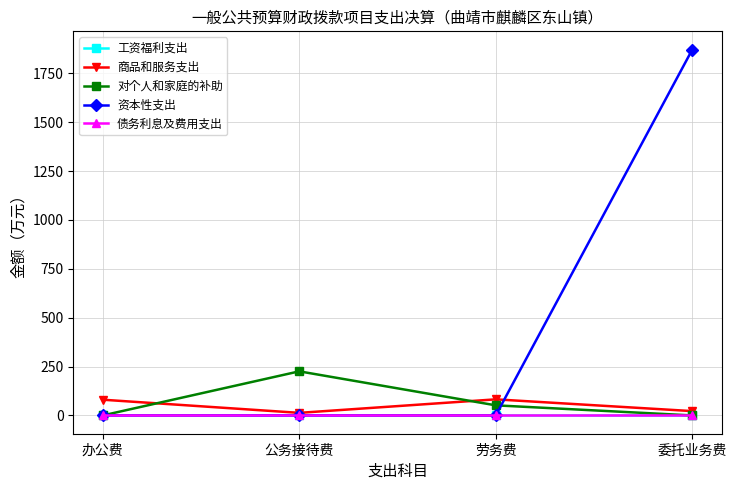

What is the label of the 3rd point from the right?

公务接待费